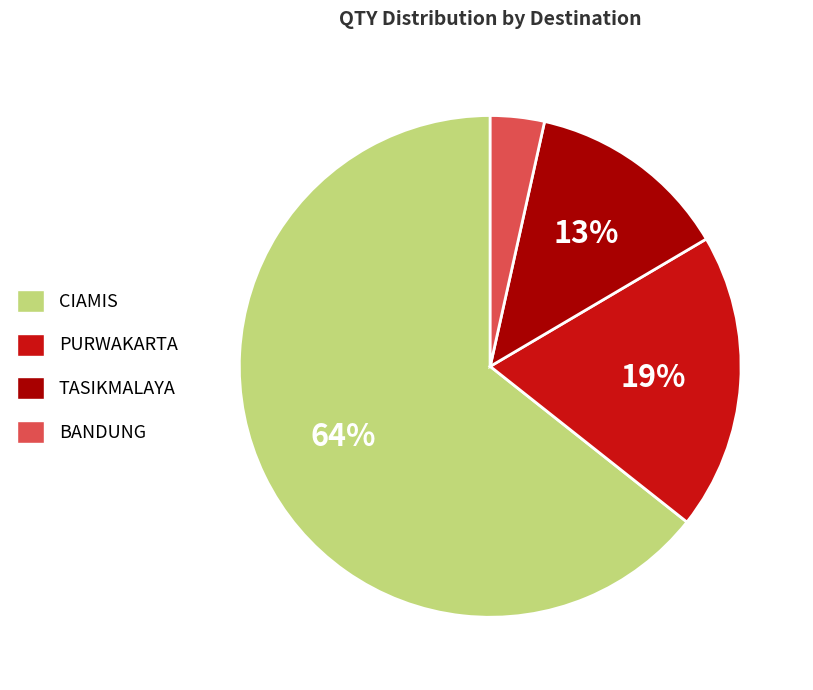

What is the smallest slice in the pie chart?

BANDUNG